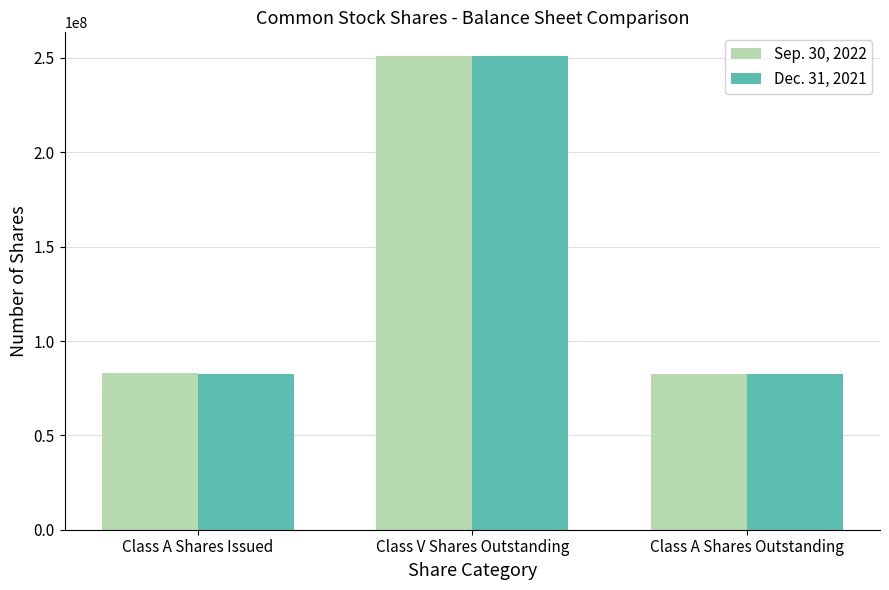

Is it true that Dec. 31, 2021 equals 141804021 at Class A Shares Issued?

False